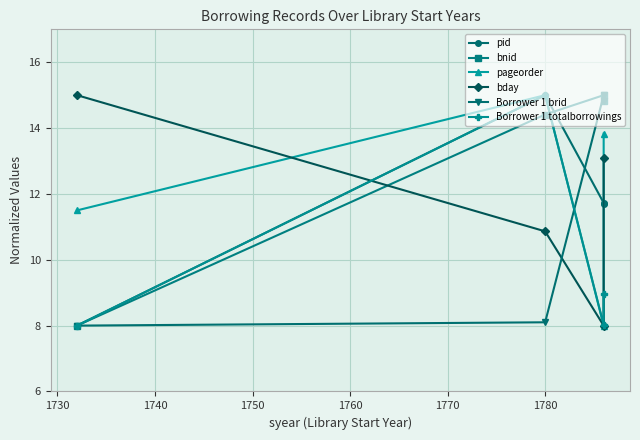

Rank the series by their maximum value, from highest to lowest.

pid, bnid, pageorder, bday, Borrower 1 brid, Borrower 1 totalborrowings